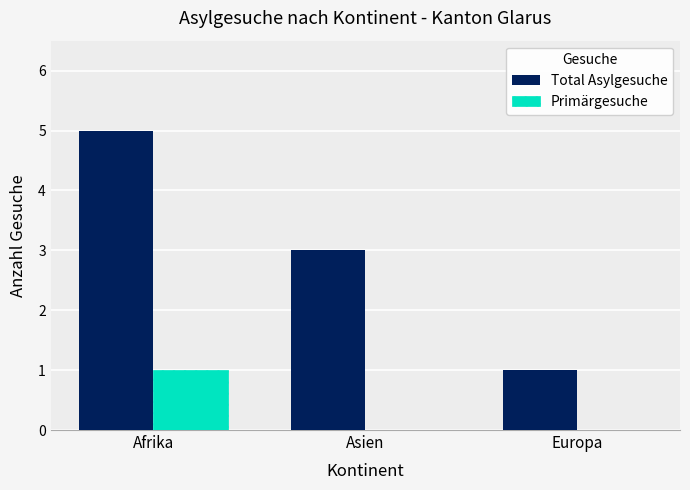

Reading left to right, extract all data points from this chart.

Total Asylgesuche: 5	3	1
Primärgesuche: 1	0	0